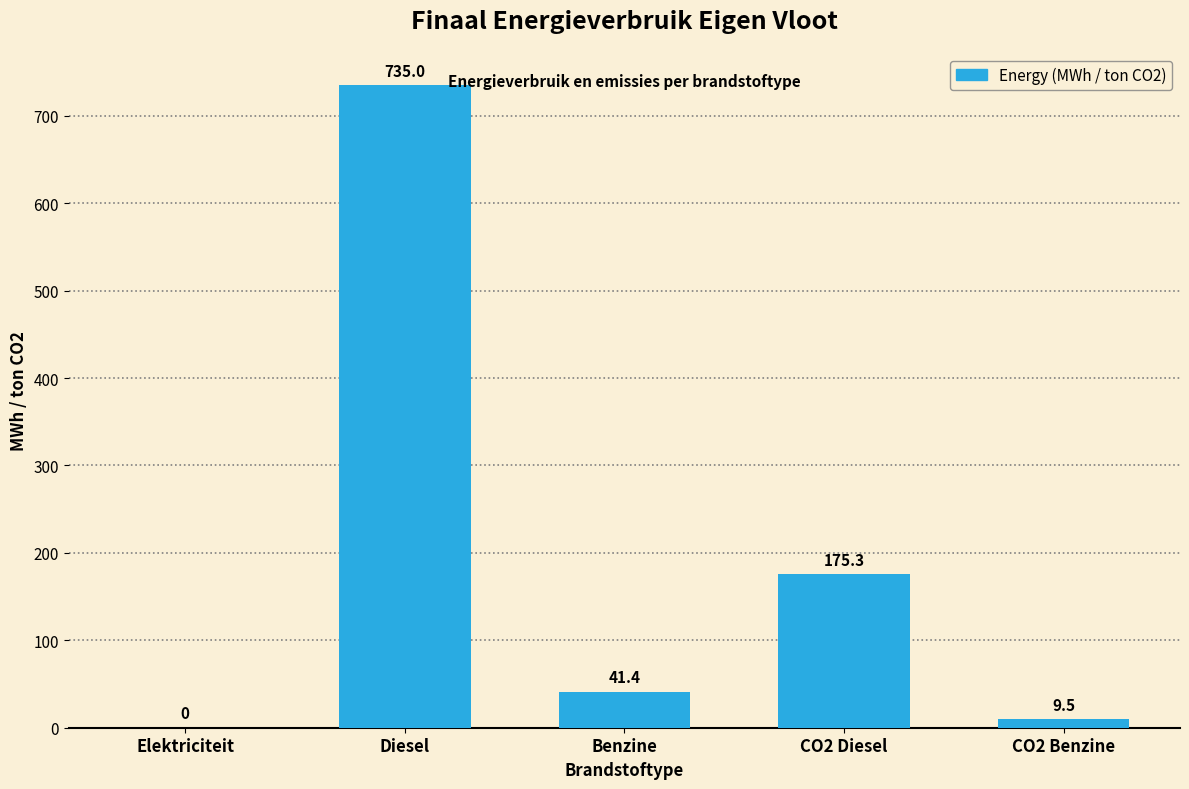

Reading left to right, extract all data points from this chart.

Elektriciteit=0.0	Diesel=735.0	Benzine=41.4	CO2 Diesel=175.3	CO2 Benzine=9.5